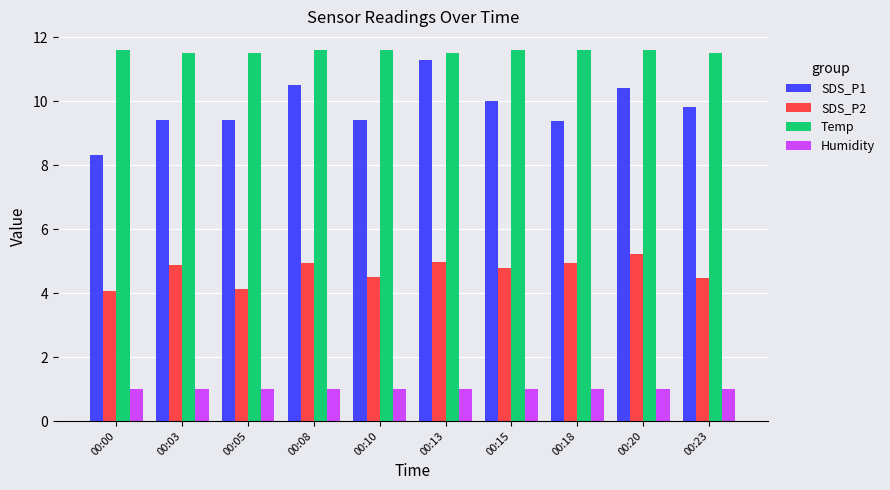

Is it true that Humidity equals 1.6 at 00:10?

False